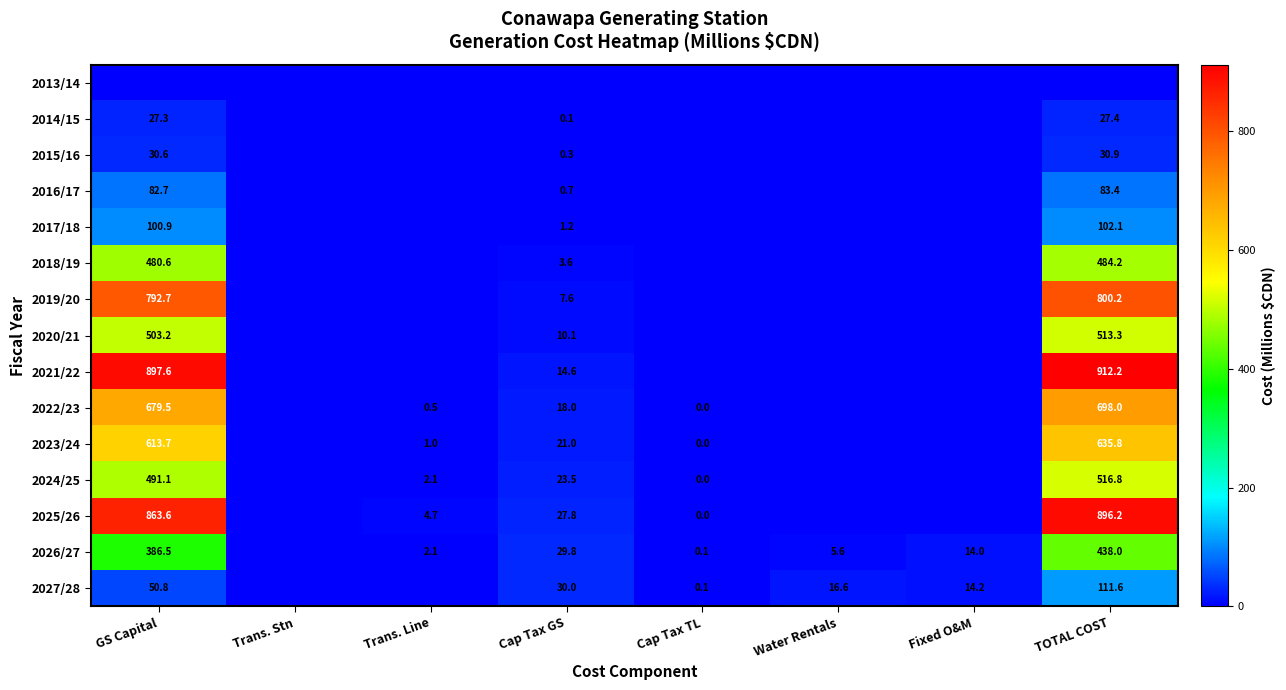

How many categories are shown in the chart?

8